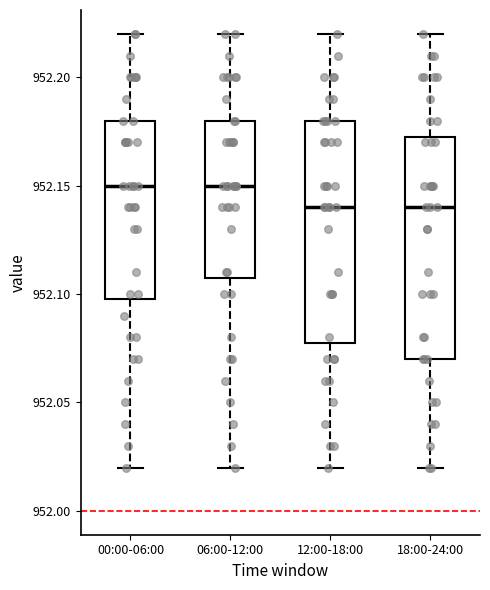

Where does the upper whisker of the box for 06:00-12:00 end on the y-axis? The values are not printed on the chart, so give them approximately, as read against the axis.

952.220